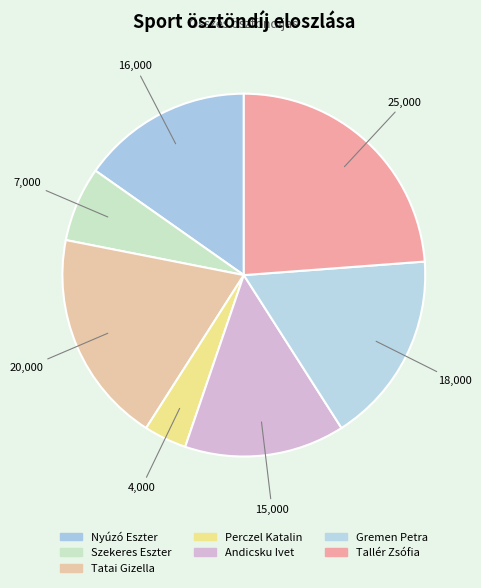

Count the number of slices in the pie.

7